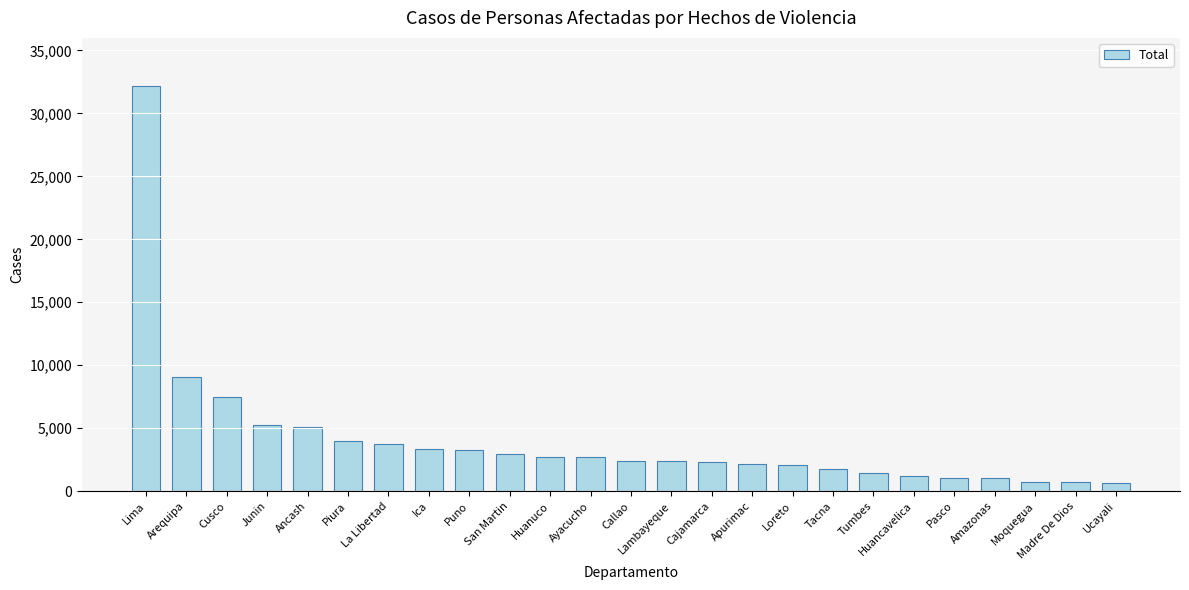

The chart shows a value of 610 at Ucayali. True or false?

True